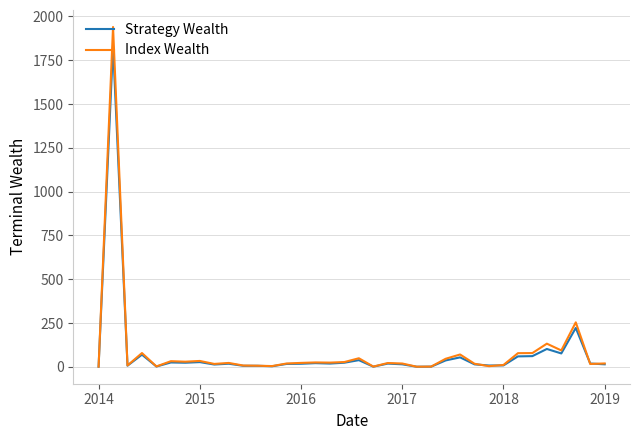

What is the maximum value for Strategy Wealth?

1830.6